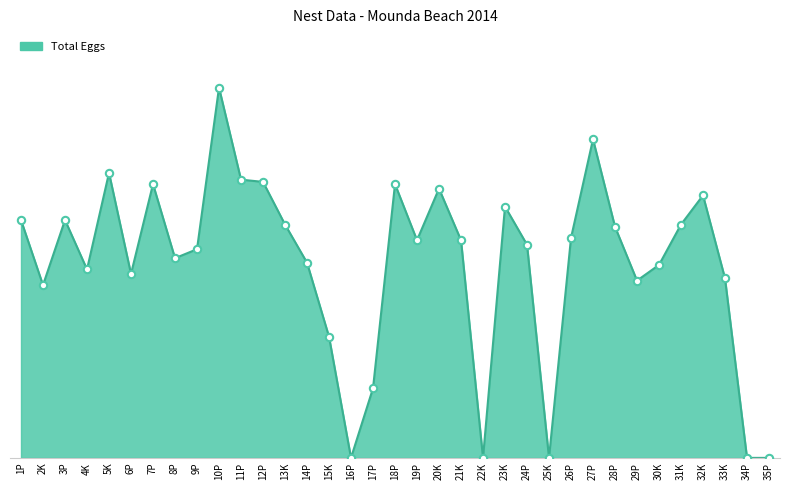

Which has a higher value, 1P or 34P?

1P